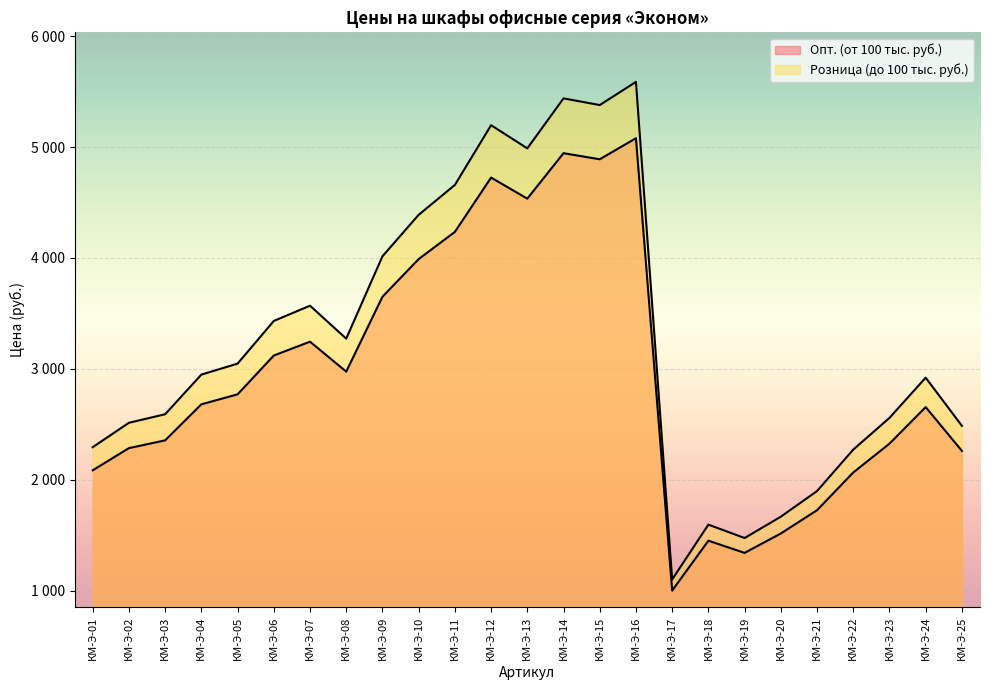

At КМ-Э-02, list the series in order from smallest to largest.

Опт. (от 100 тыс. руб.), Розница (до 100 тыс. руб.)